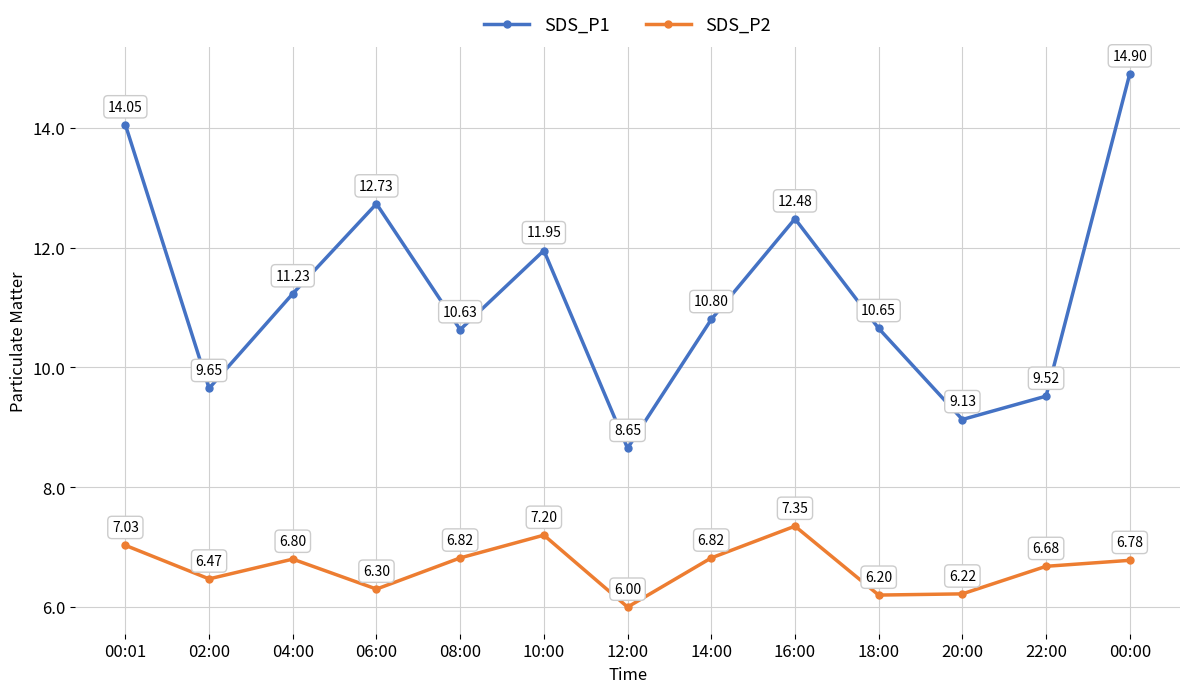

What is the value of the SDS_P2 point at the 12th from the left?

6.7